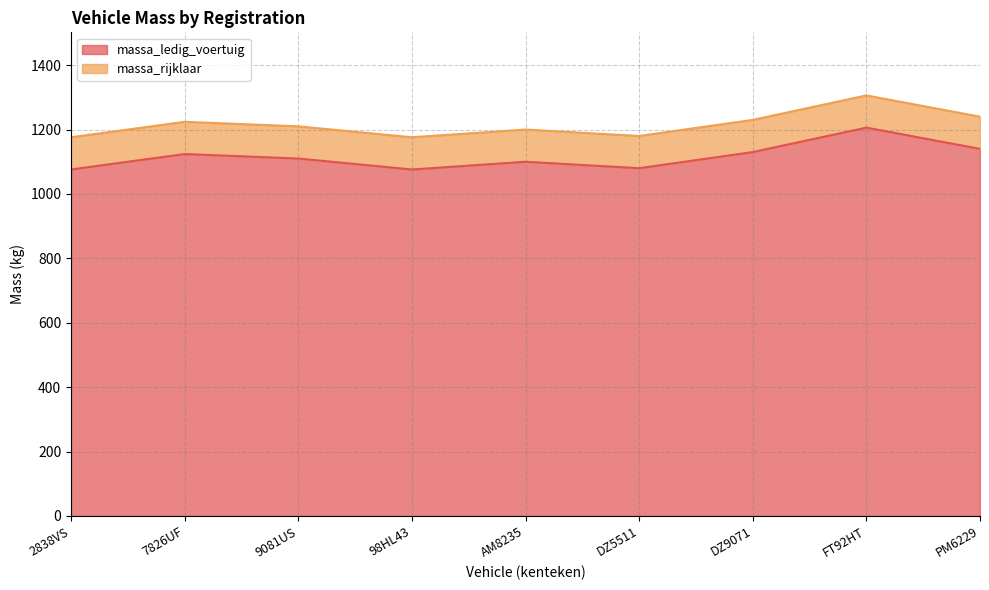

Is it true that massa_ledig_voertuig equals 1100 at AM8235?

True